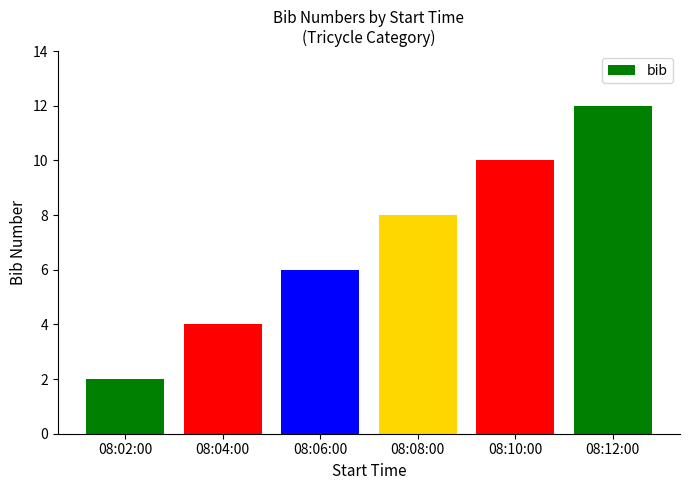

Reading left to right, transcribe all the data shown in this chart.

2	4	6	8	10	12